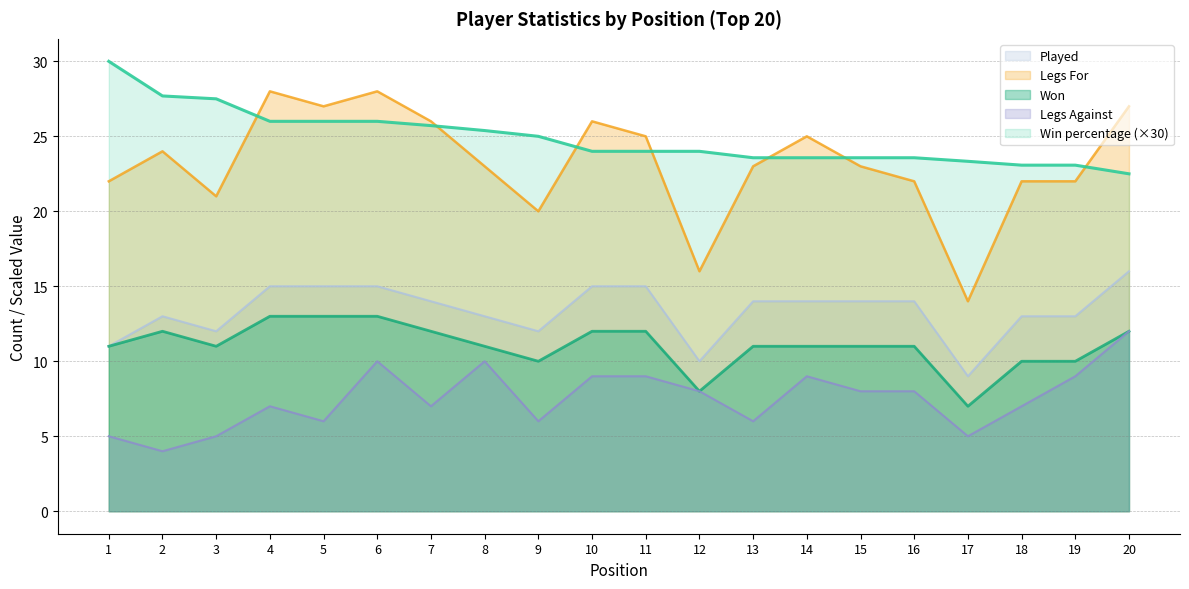

What is the total value across all series at 9?

73.0